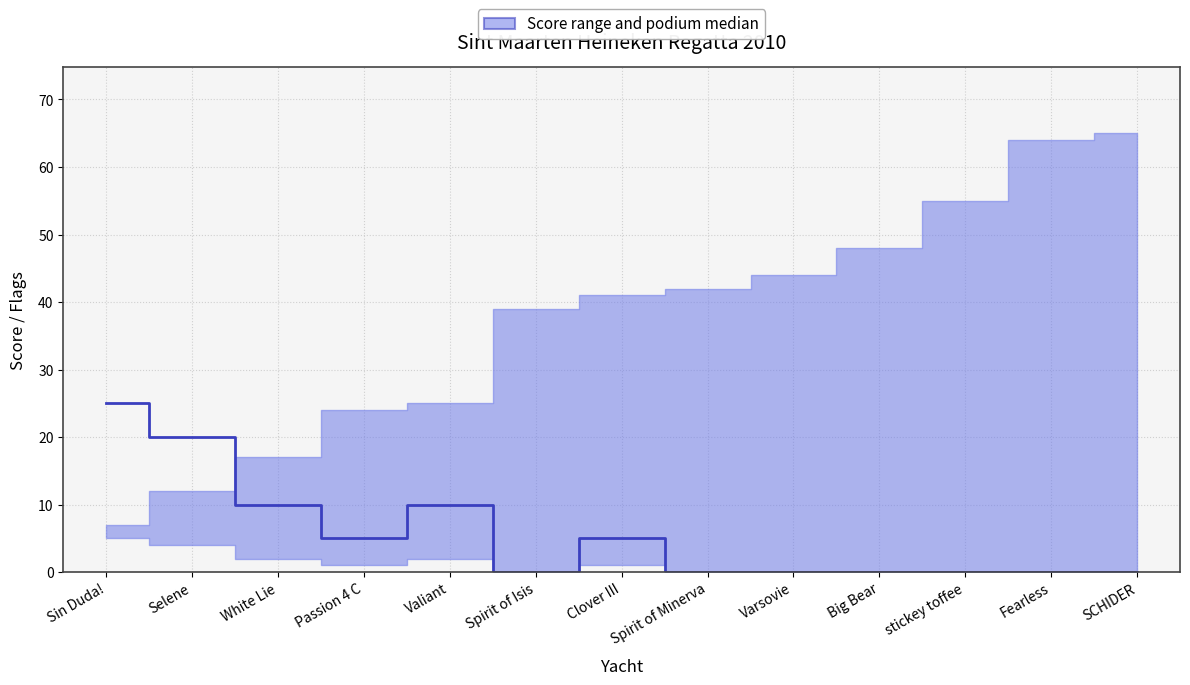

How many points are lower than both their immediate neighbors (excluding endpoints)?

2